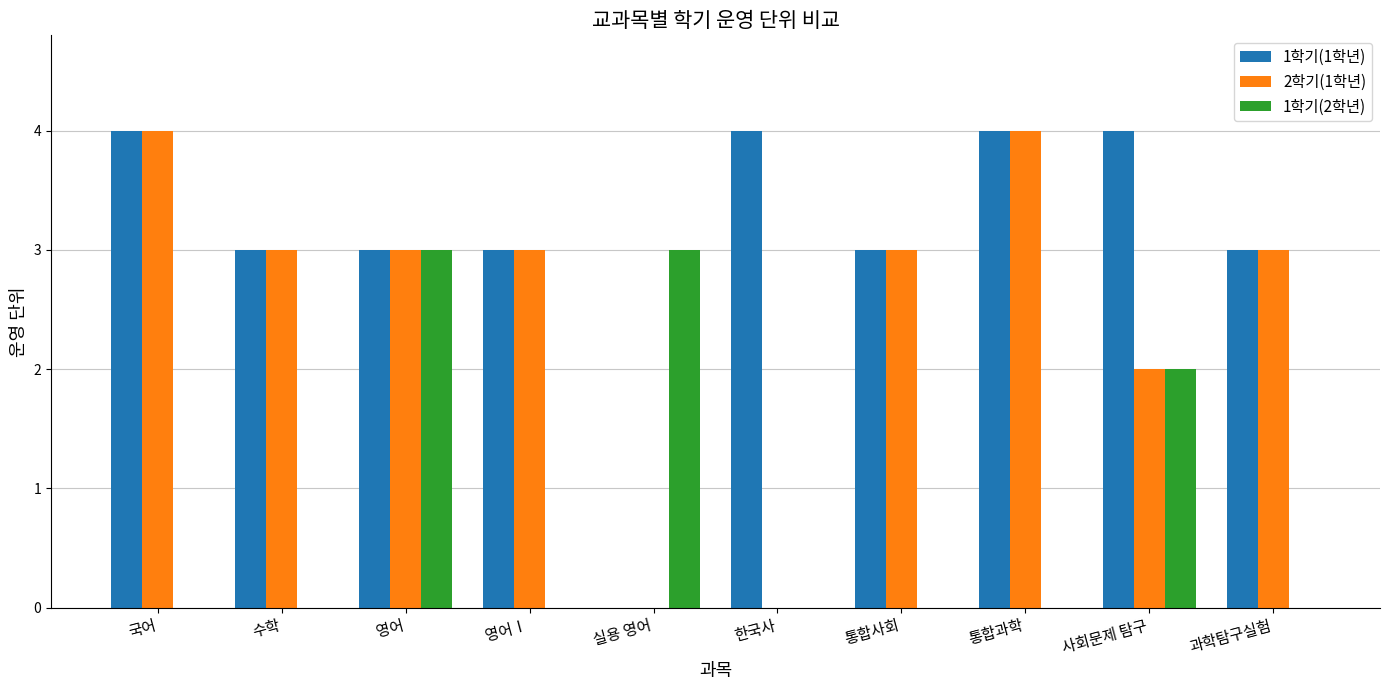

Which series has the largest total across all categories?

1학기(1학년)